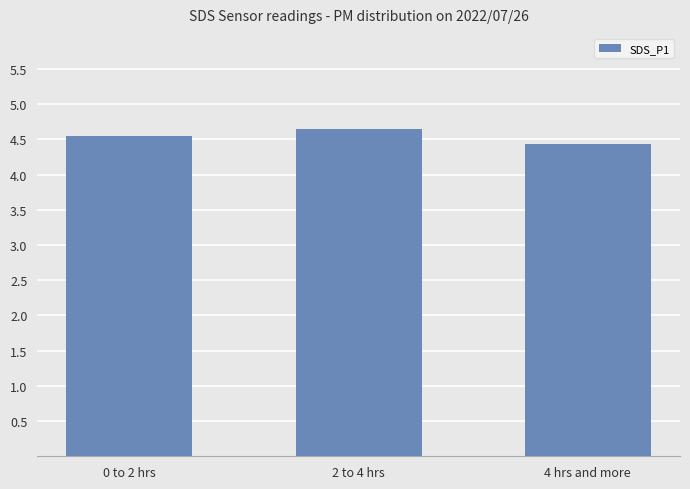

The chart shows a value of 4.7 at 2 to 4 hrs. True or false?

True